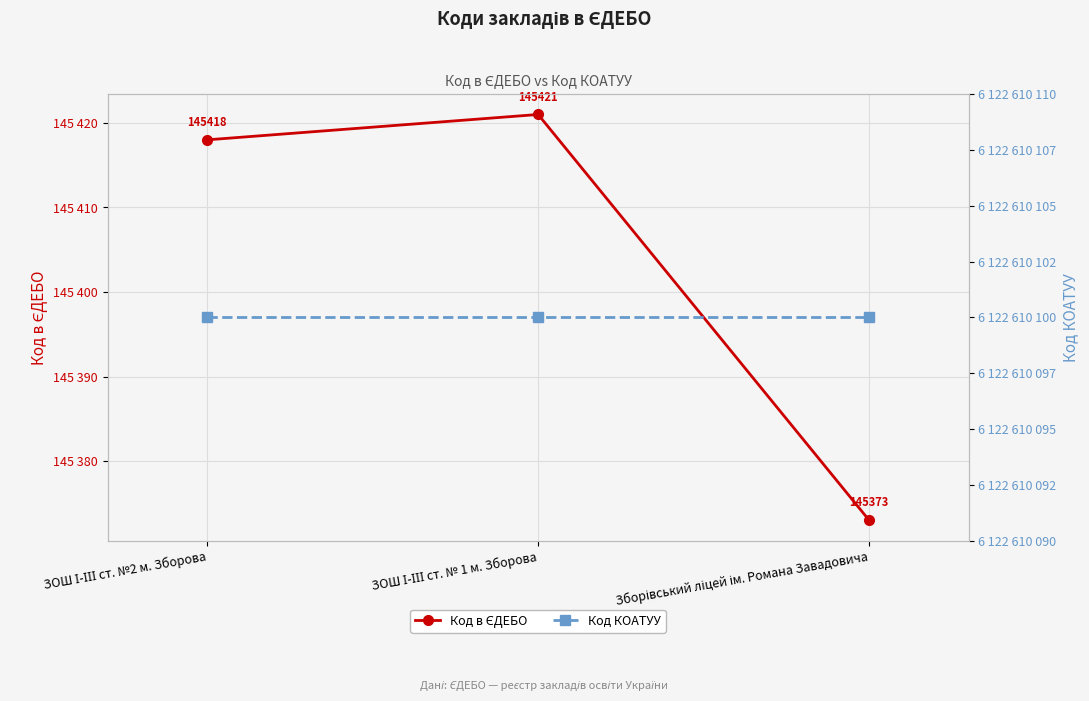

Is this an area chart (filled region under the line)?

No